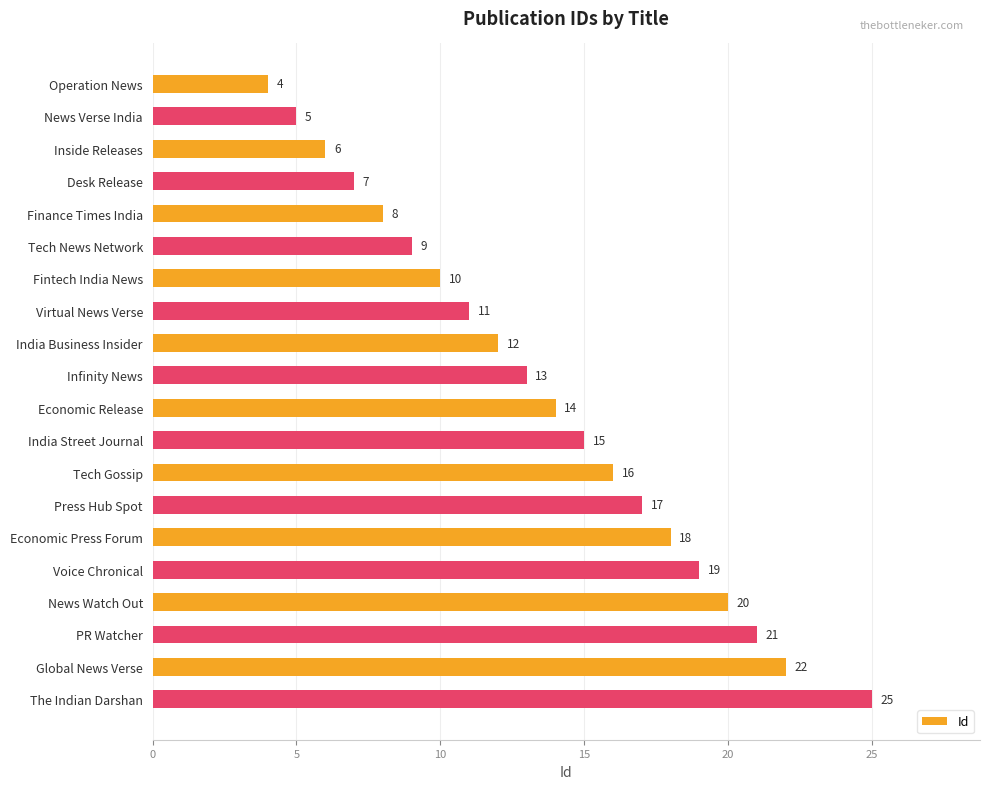

What is the label of the 4th bar from the top?

Desk Release